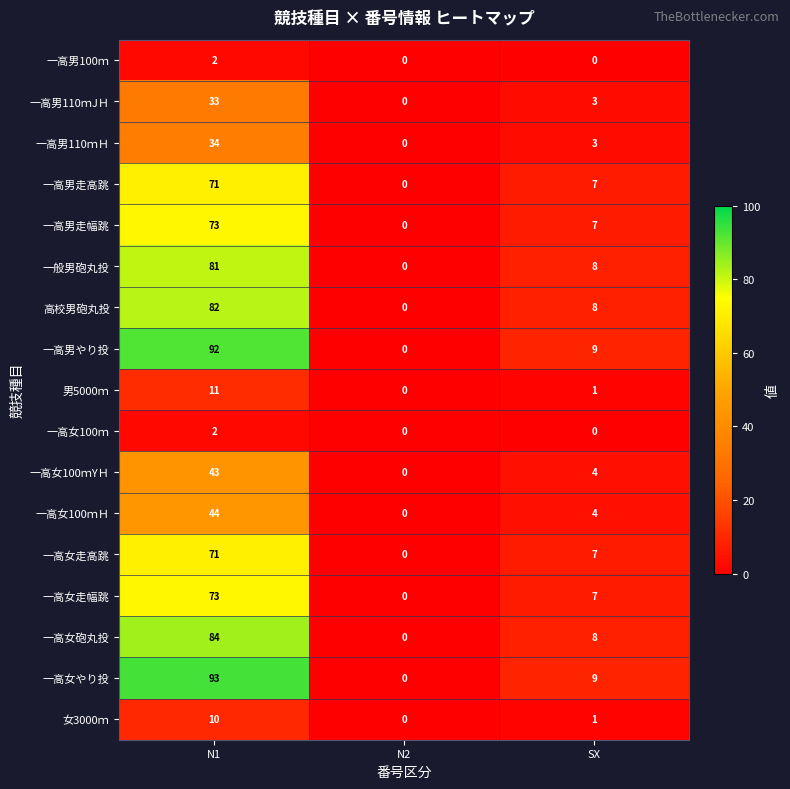

True or false: 高校男砲丸投 has a value of 4 at SX.

False